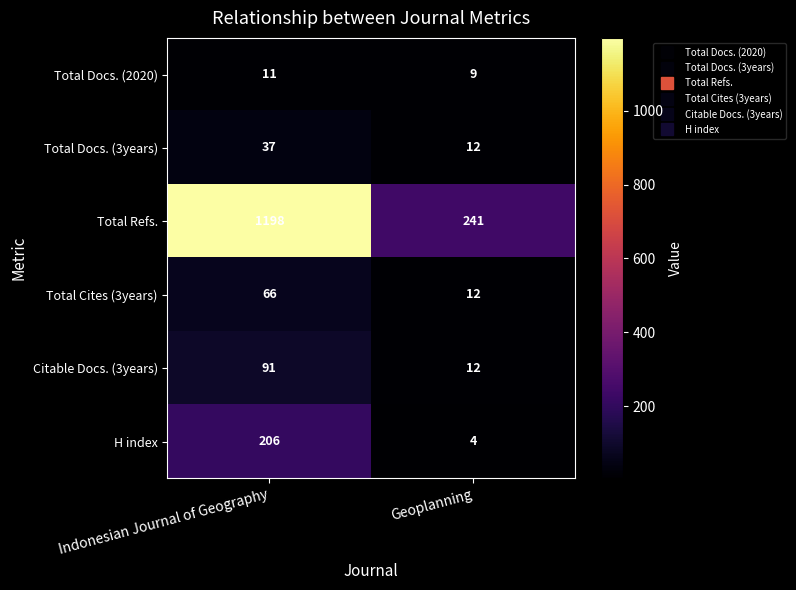

How many distinct data groups are displayed?

6